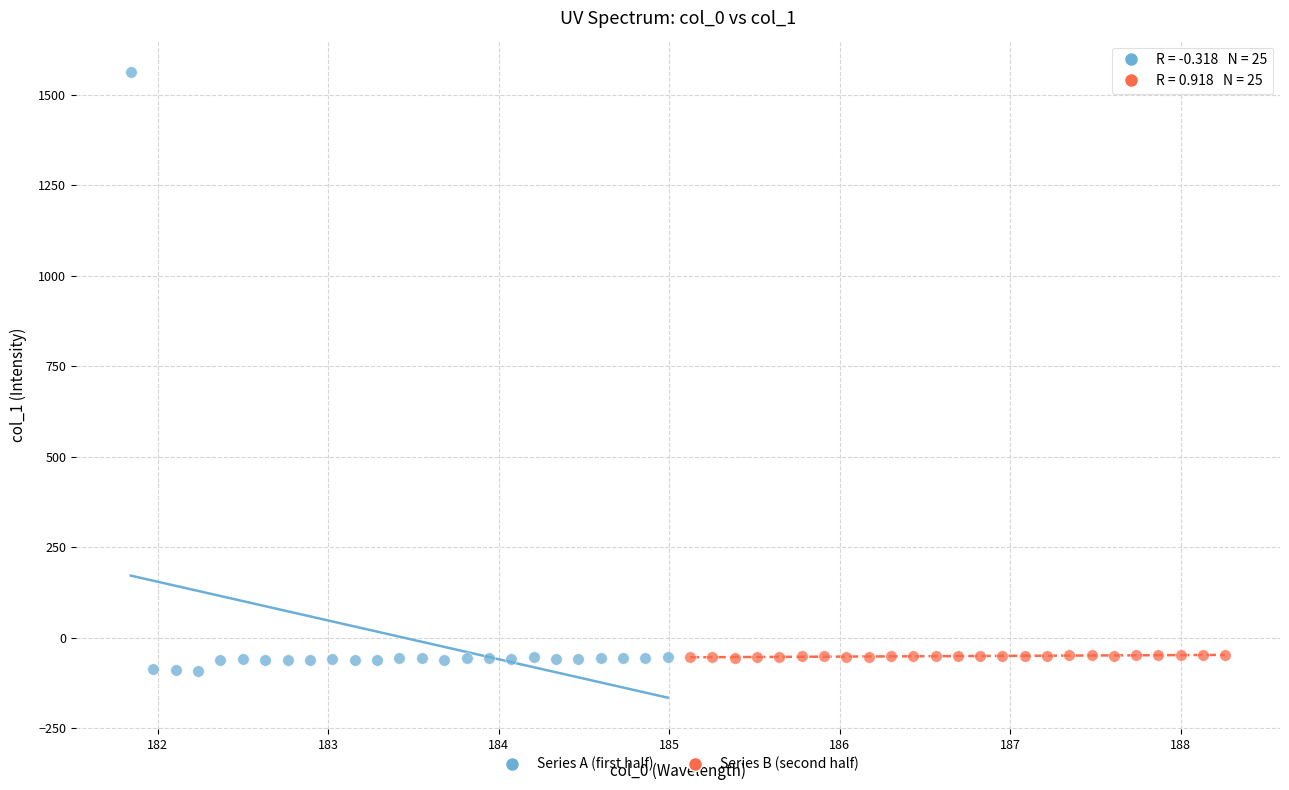

Which series reaches the maximum Y coordinate?

Series A (first half)